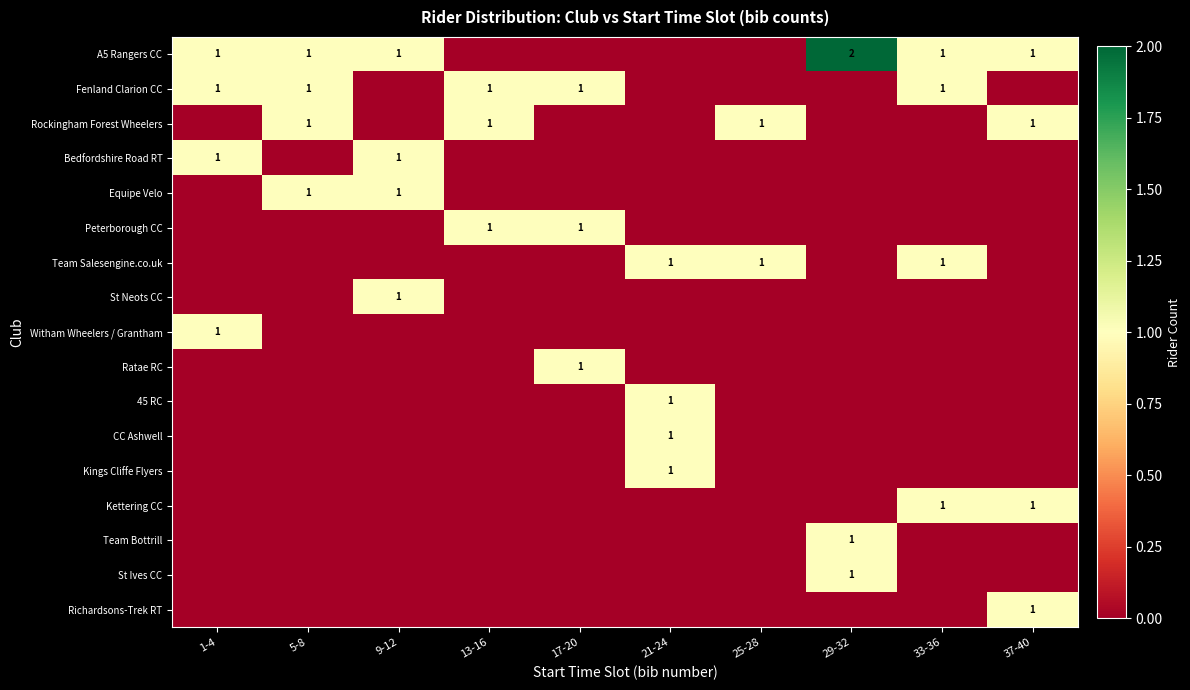

How many data points does each series have?

10